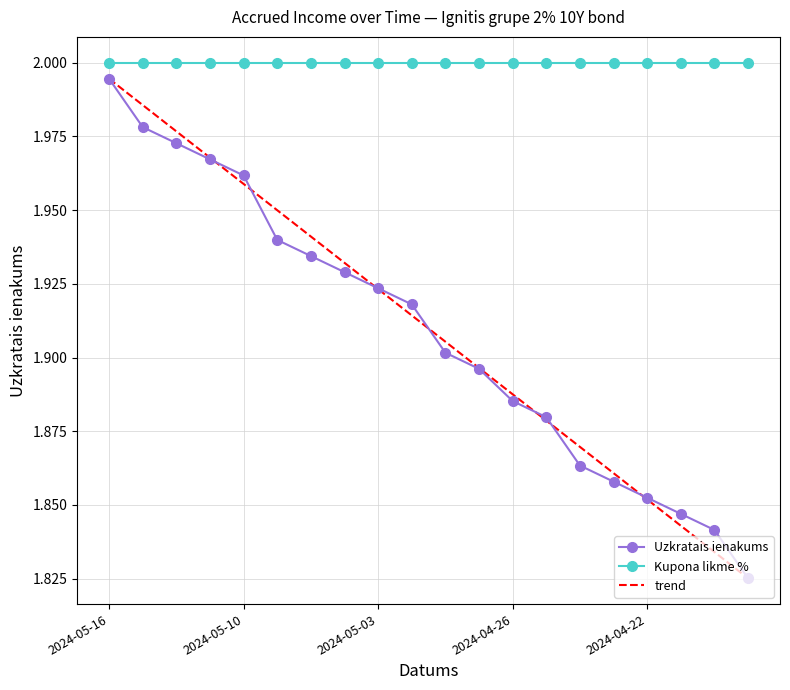

At which label is the value closest to 1?

2024-04-17